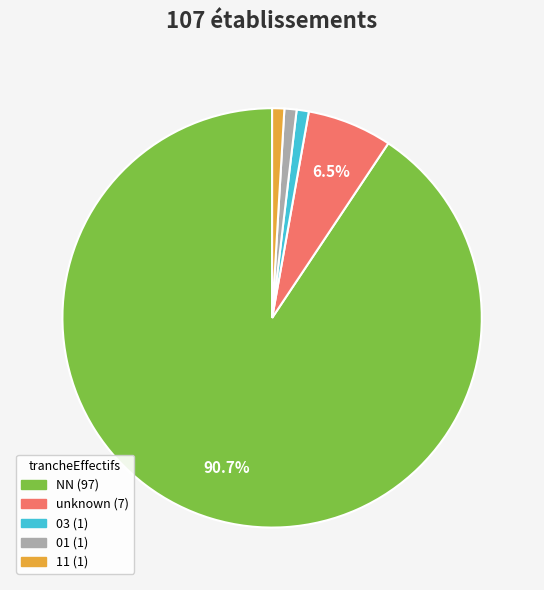

Does any single category account for the majority?

Yes